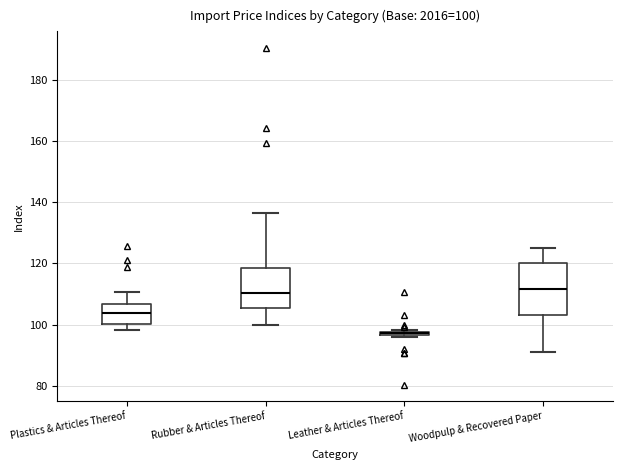

Comparing the boxes themselves (not the whiskers), which one is the tallest?

Woodpulp & Recovered Paper